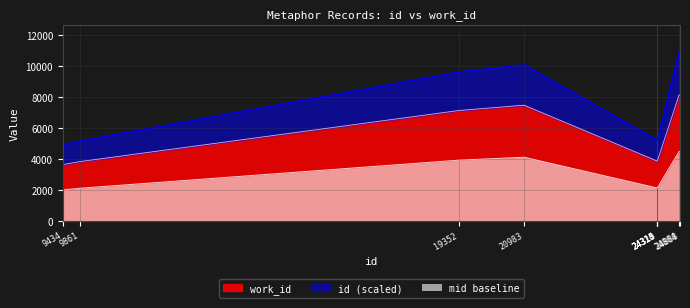

List the labels in order of value, smallest first.

9434, 9861, 24313, 24314, 24315, 24320, 19352, 20983, 24864, 24888